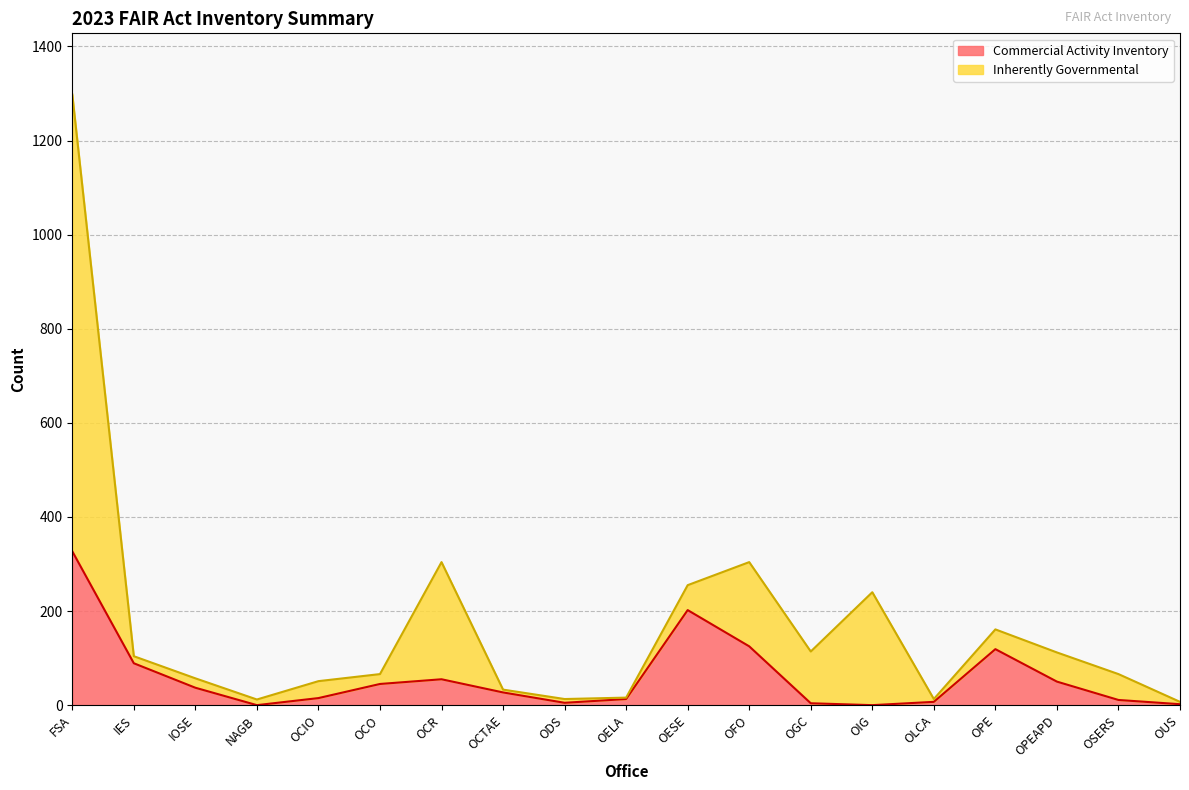

At which label does Inherently Governmental first exceed 66?

FSA